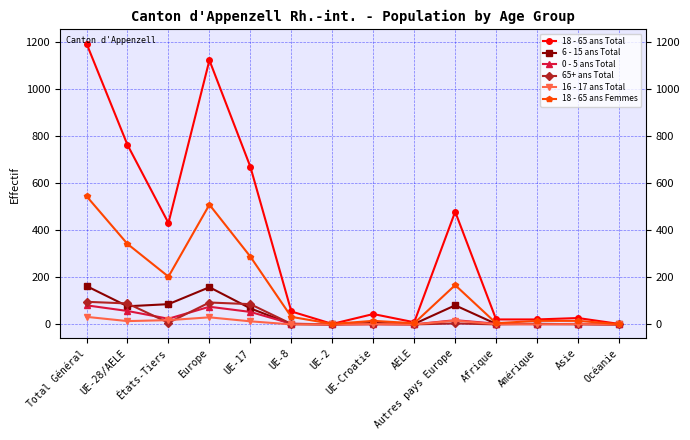

Does the chart display data point markers on the line(s)?

Yes